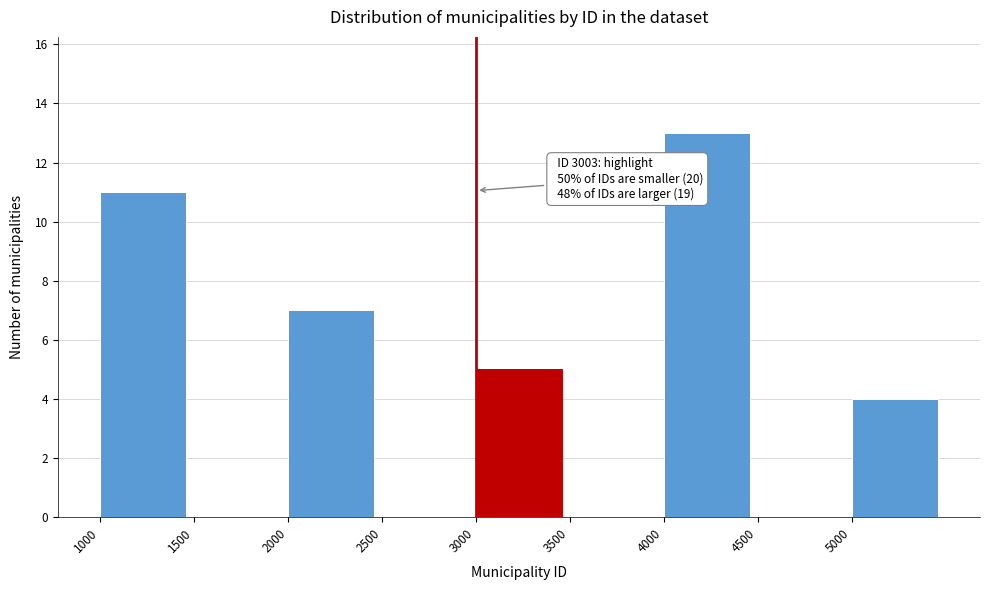

Over which range of the x-axis is the bar tallest?

4000 to 4500